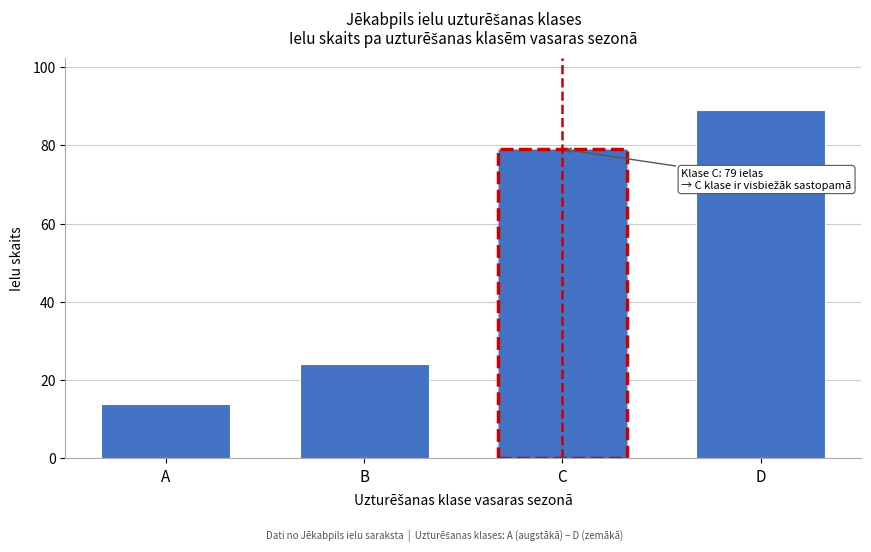

Reading left to right, list all the values displayed in this chart.

14	24	79	89